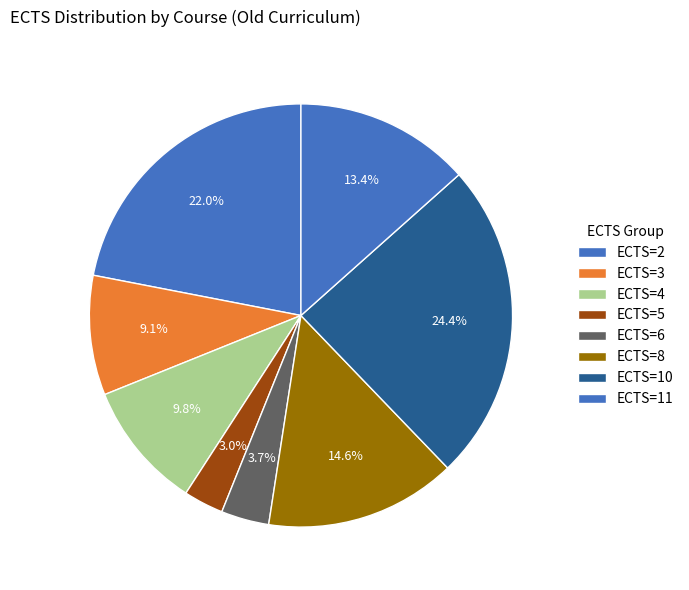

Which category has the biggest portion of the pie?

ECTS=10